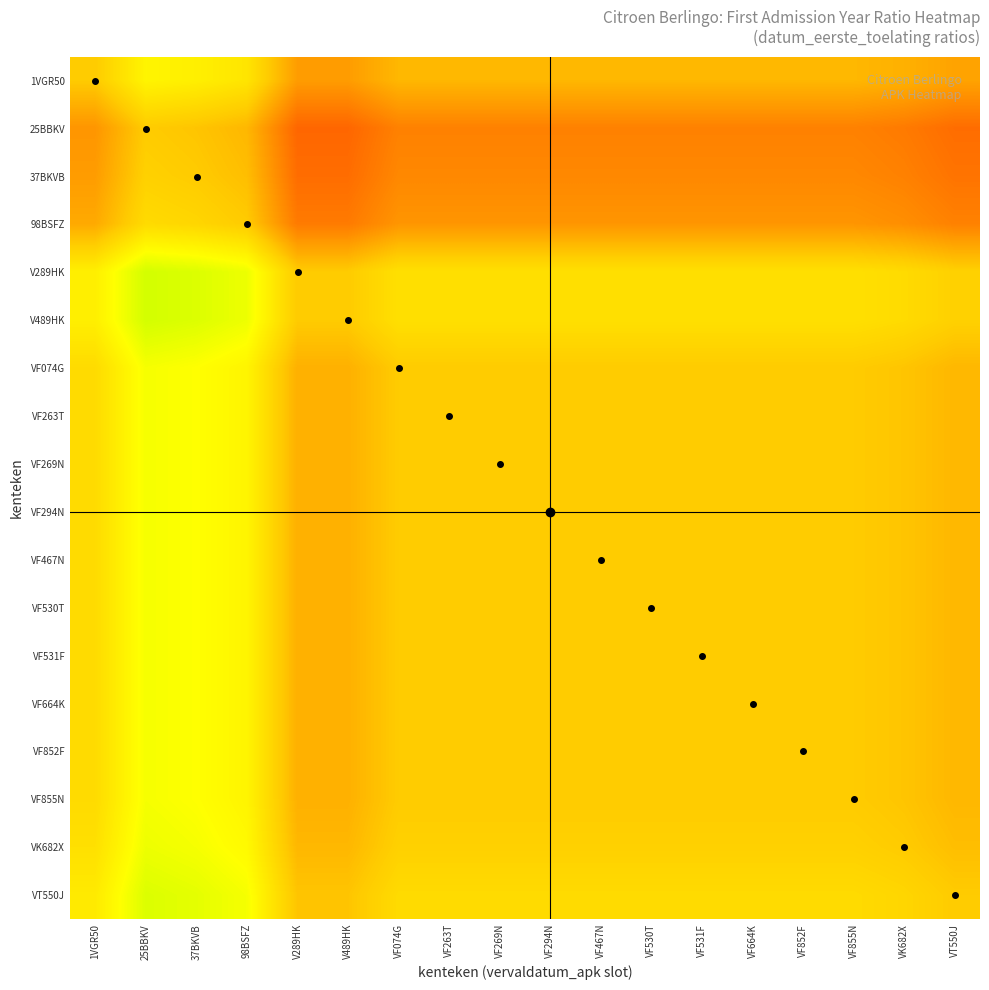

What is the spread (max minus min) of values at VF294N?

0.7